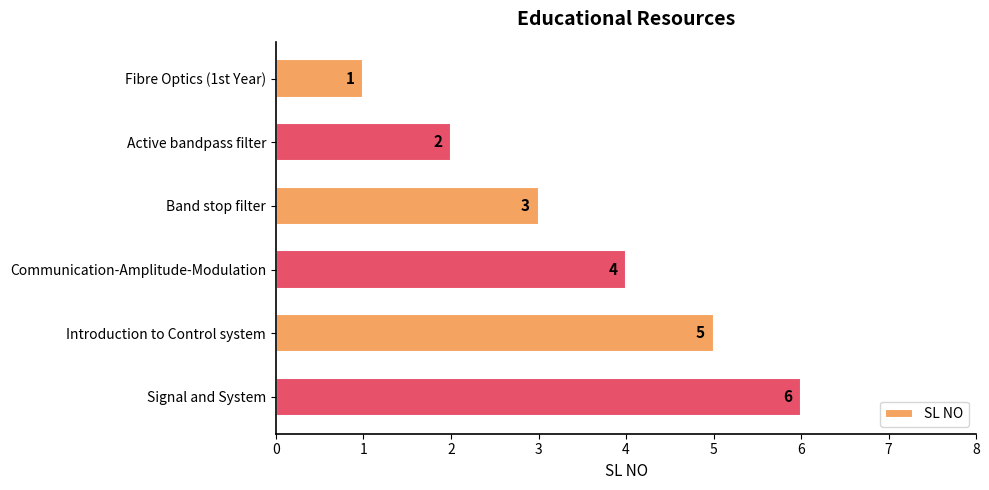

Which category has the highest value across all series?

Signal and System